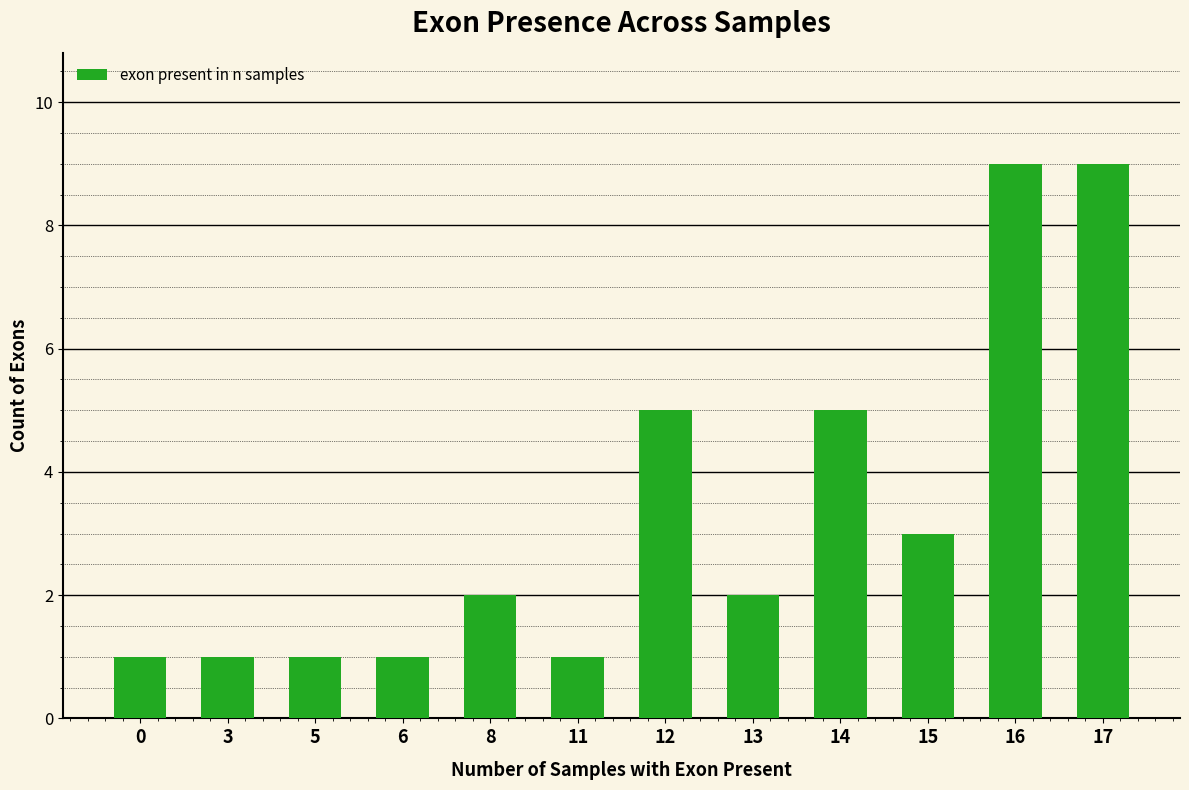

What is the change in value from 3 to 15?

+2